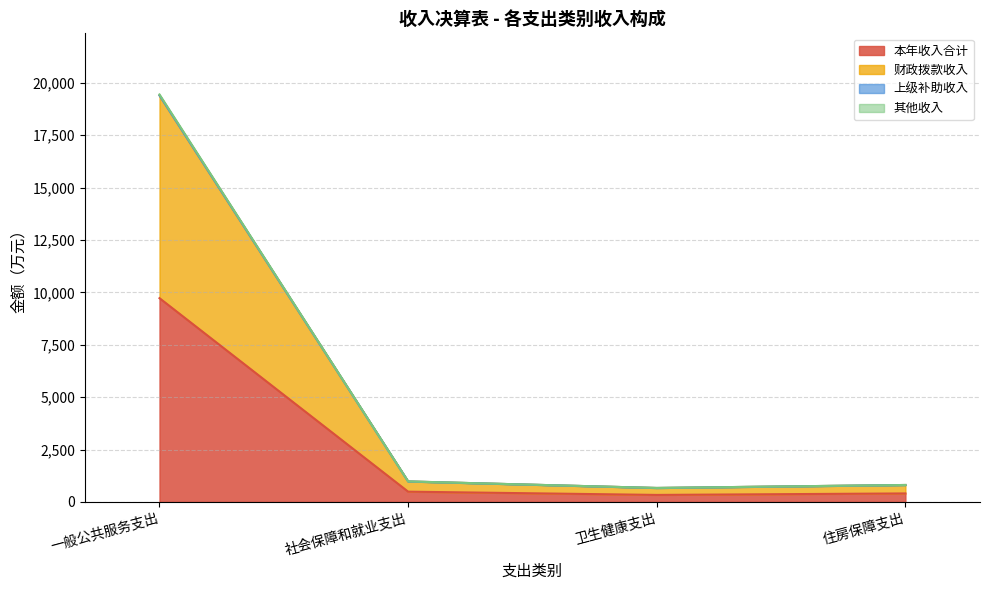

At which category does the chart reach its peak across all series?

一般公共服务支出